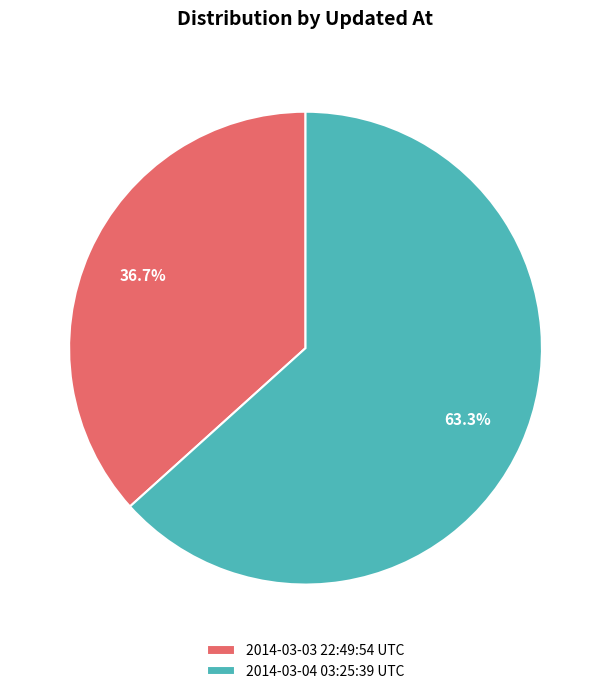

Rank the categories by value from lowest to highest.

2014-03-03 22:49:54 UTC, 2014-03-04 03:25:39 UTC